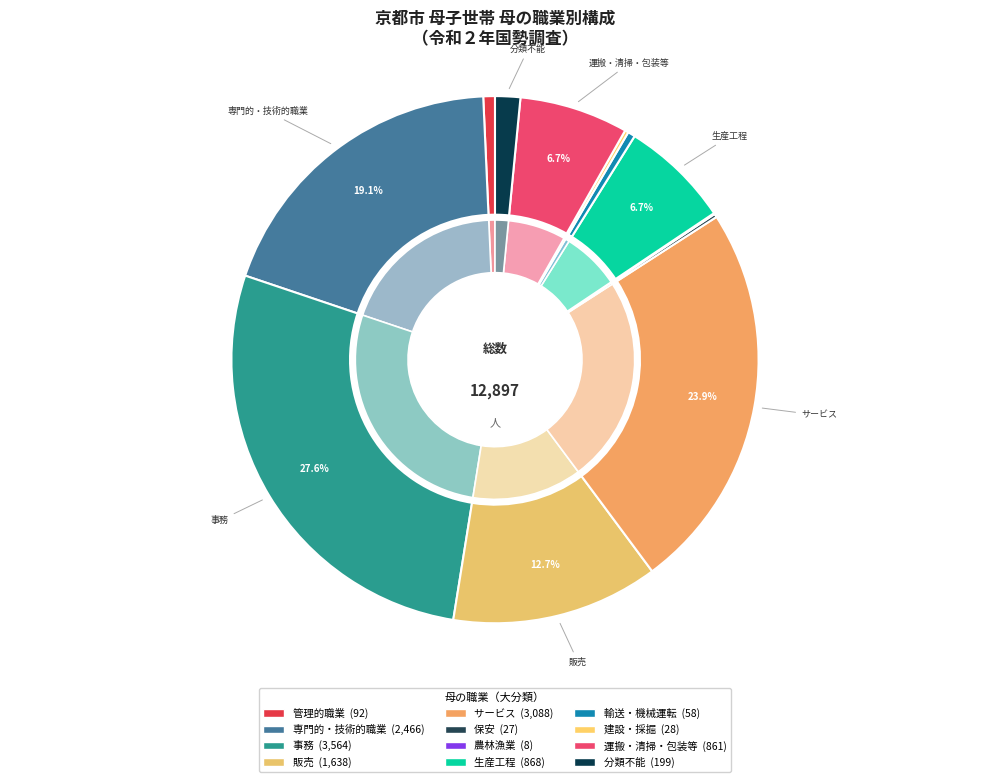

To the nearest percent, what is the combined percentage of L_分類不能の職業 and J_建設・採掘従事者?

2%